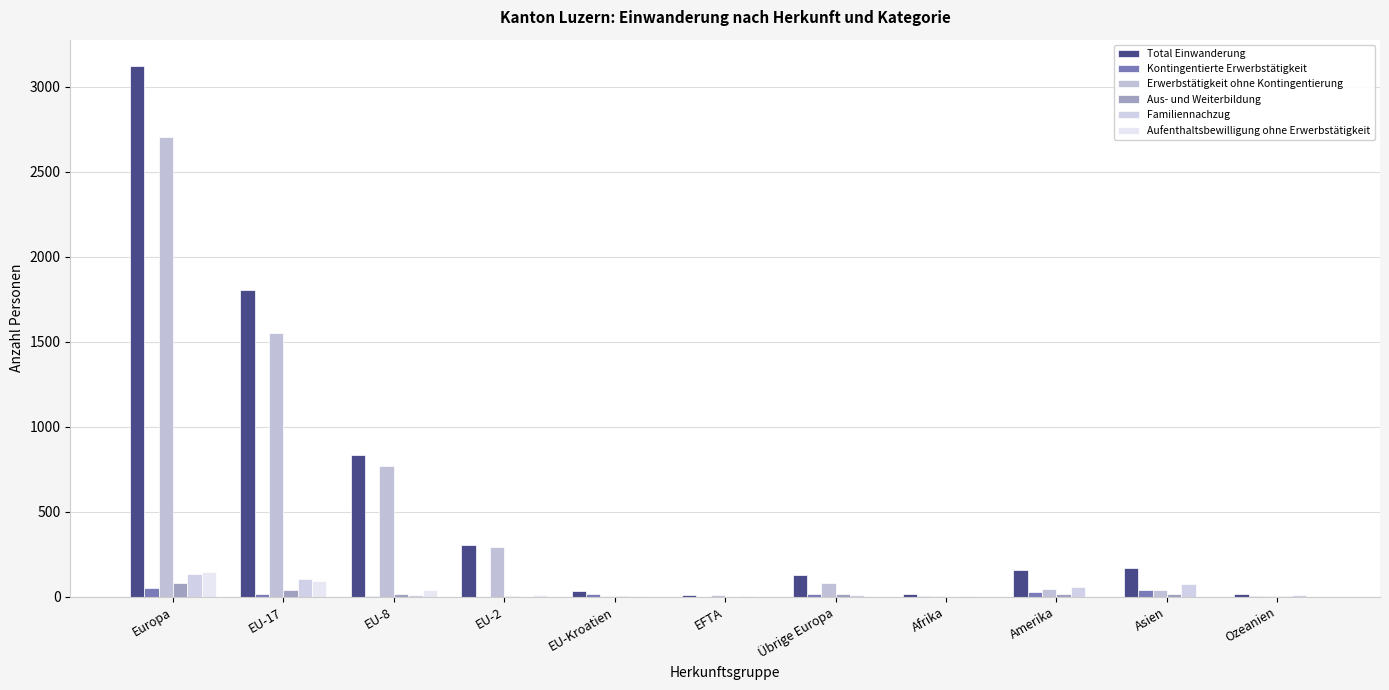

The Aufenthaltsbewilligung ohne Erwerbstätigkeit series shows 0 at EFTA. True or false?

True